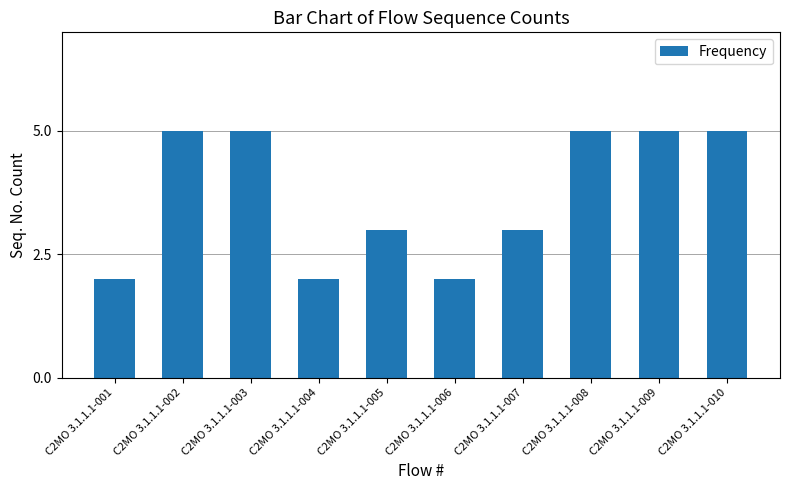

The chart shows a value of 9 at C2MO 3.1.1.1-003. True or false?

False